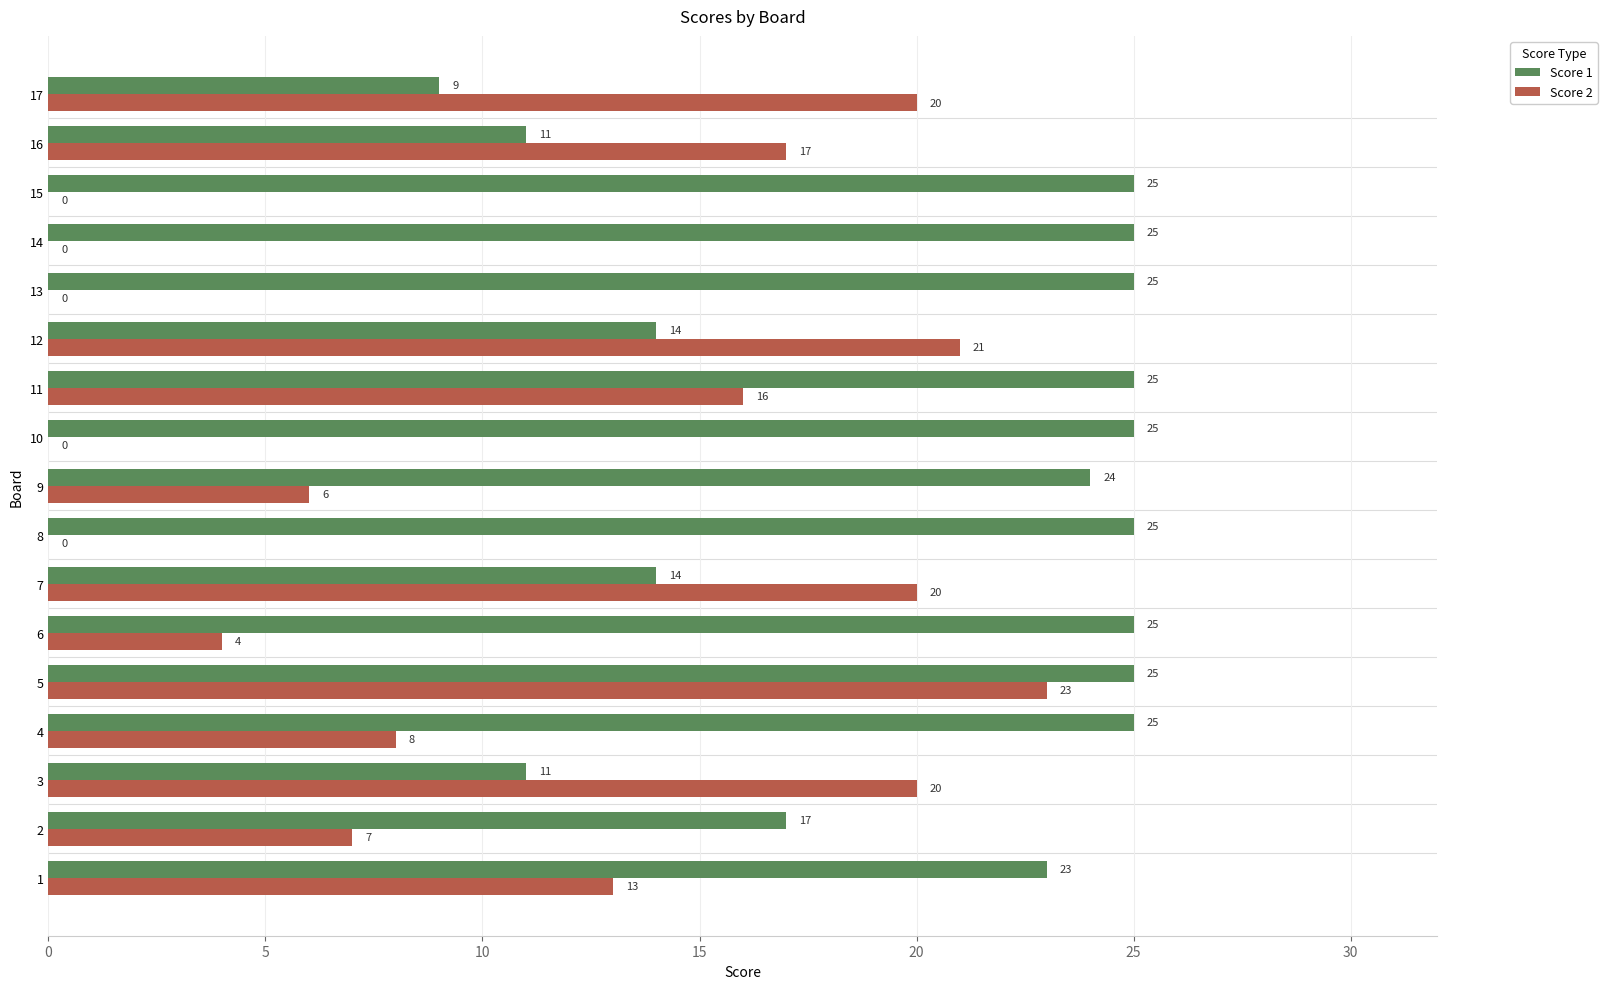

Is it true that Score 1 equals 25 at 15?

True